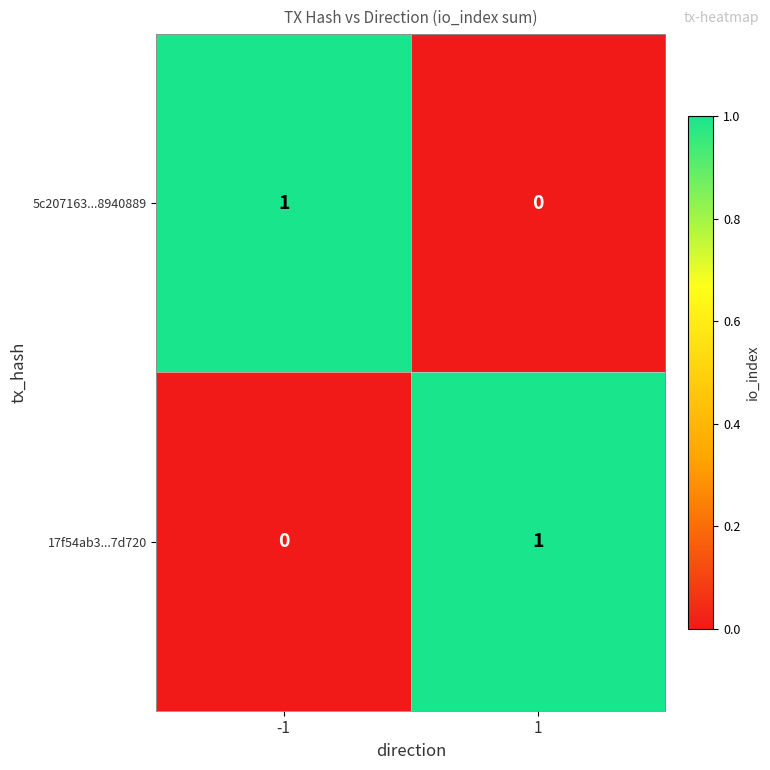

Rank the series at 1 from lowest to highest value.

5c207163...8940889, 17f54ab3...7d720